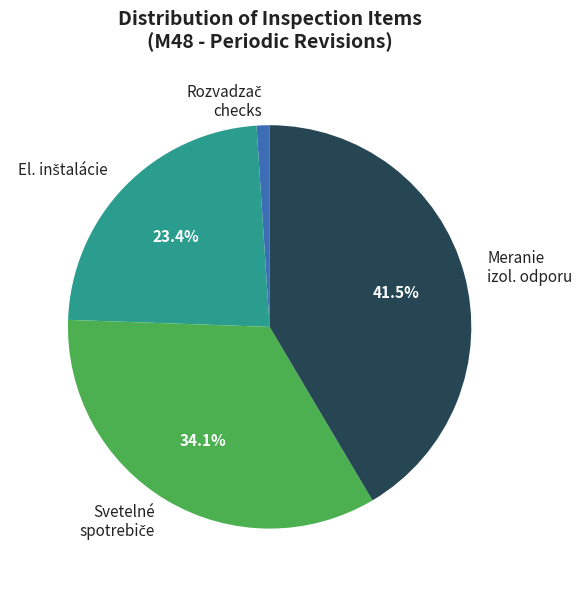

Which slice is the largest?

Meranie izol. odporu